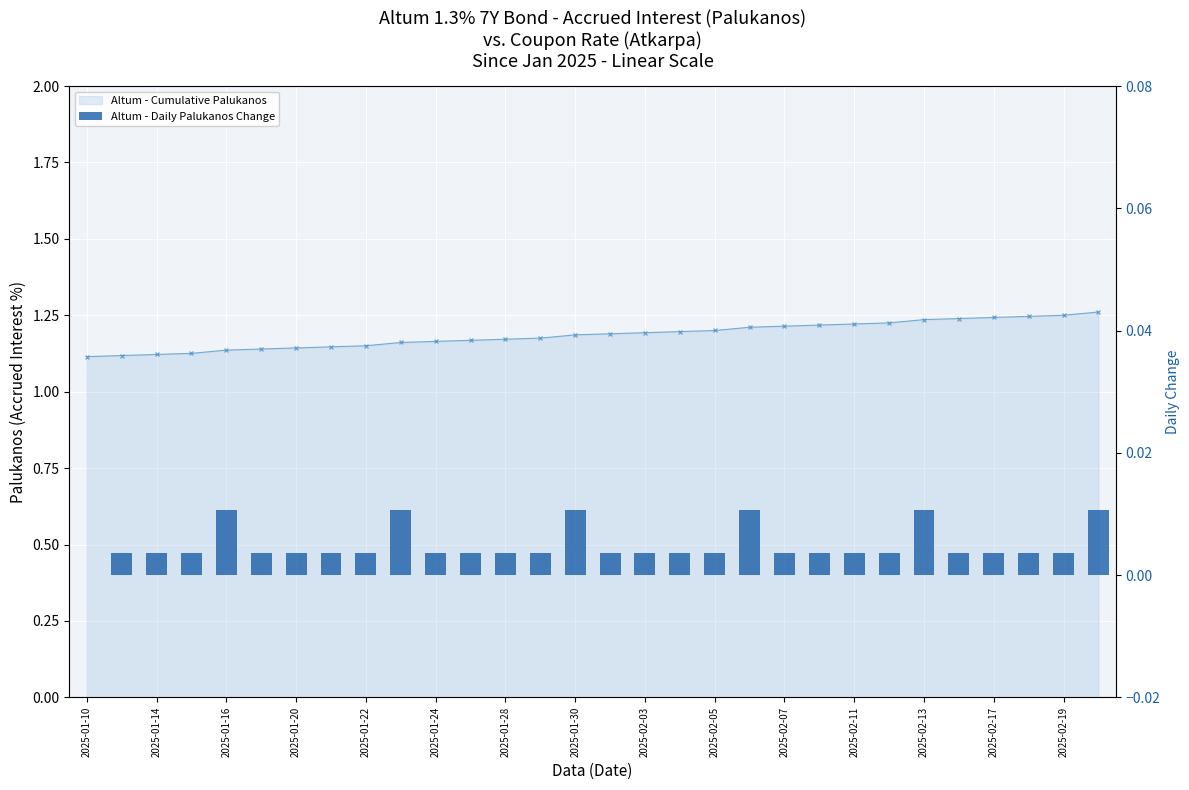

Which has a higher value, 23 or 2025-02-11?

23